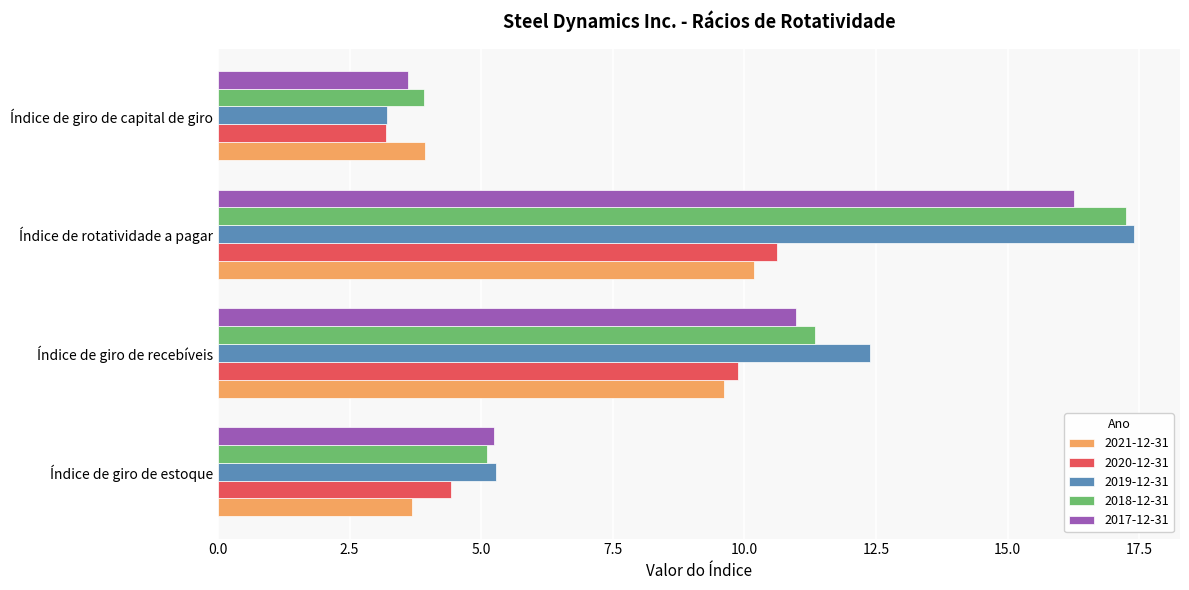

What is the maximum value for 2019-12-31?

17.4